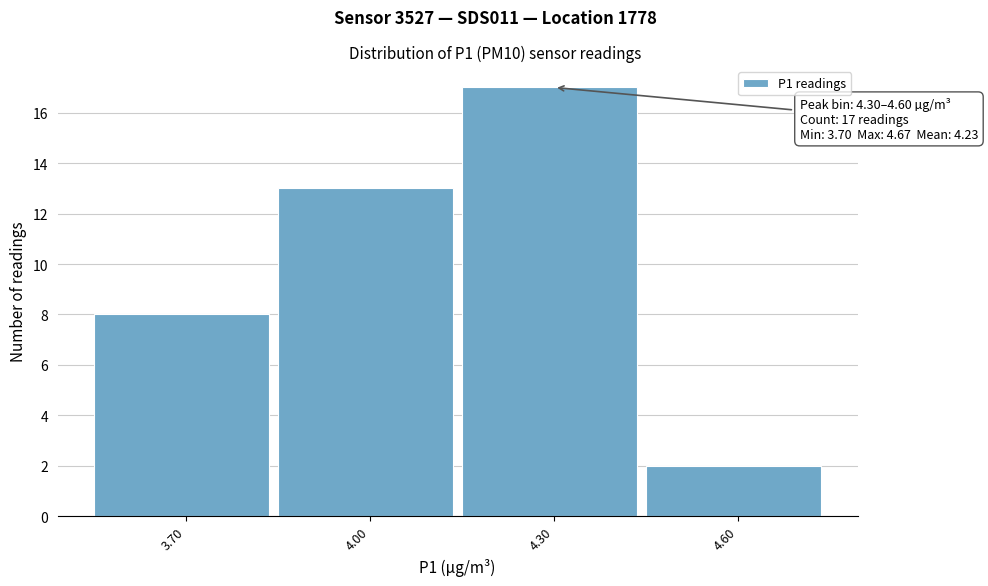

Reading left to right, extract all data points from this chart.

8	13	17	2